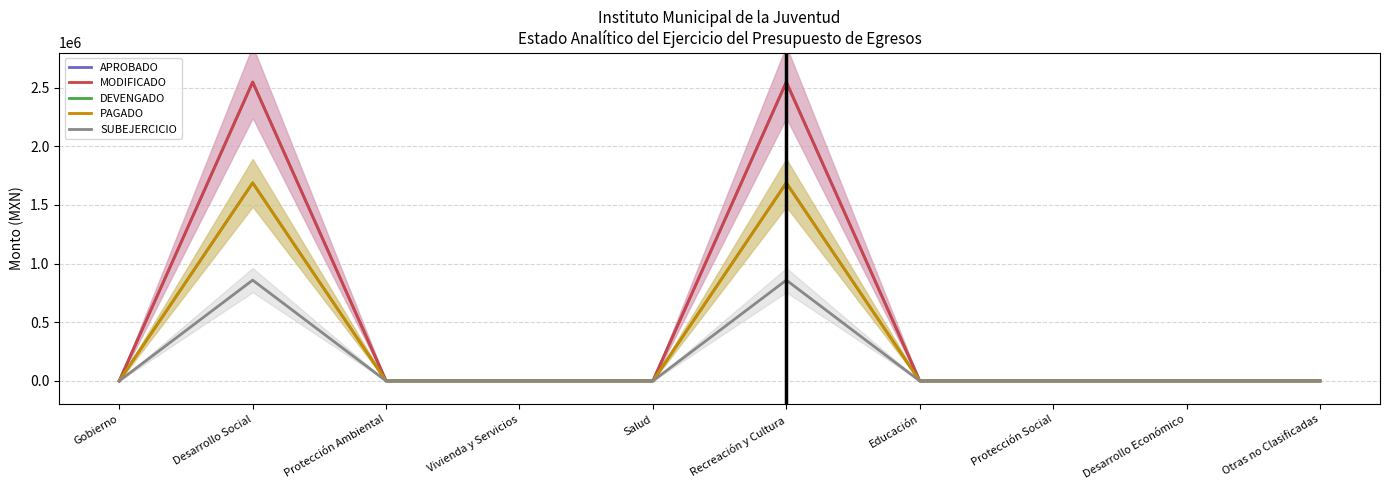

Rank the series by their maximum value, from highest to lowest.

APROBADO, MODIFICADO, DEVENGADO, PAGADO, SUBEJERCICIO